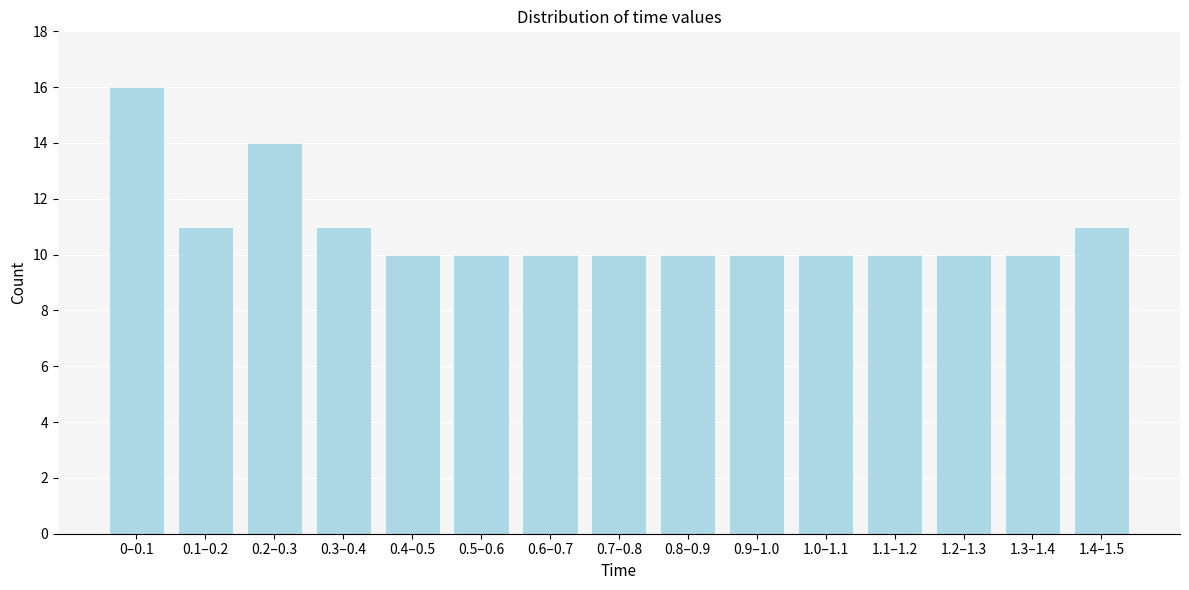

Reading right to left, list all the values displayed in this chart.

11	10	10	10	10	10	10	10	10	10	10	11	14	11	16